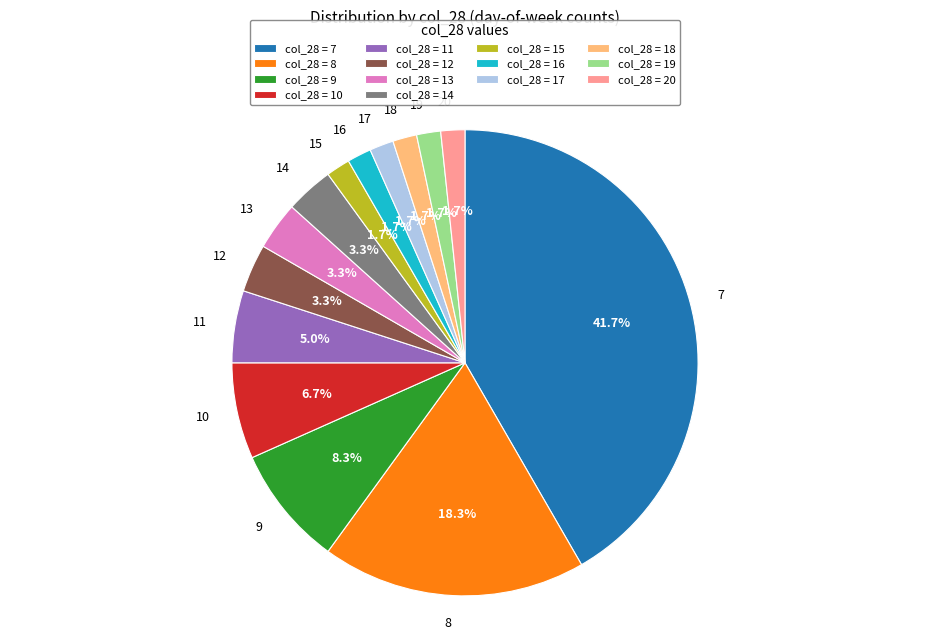

Is there a majority slice in this chart?

No